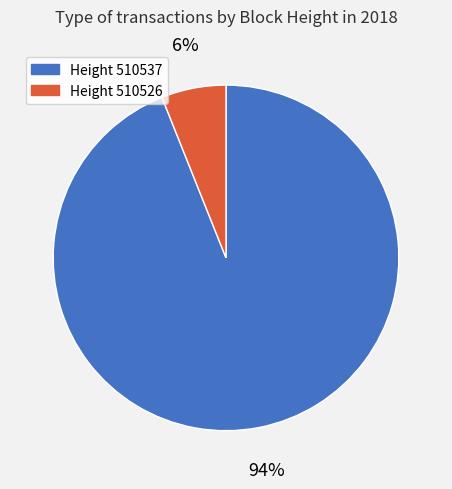

Does any single category account for the majority?

Yes